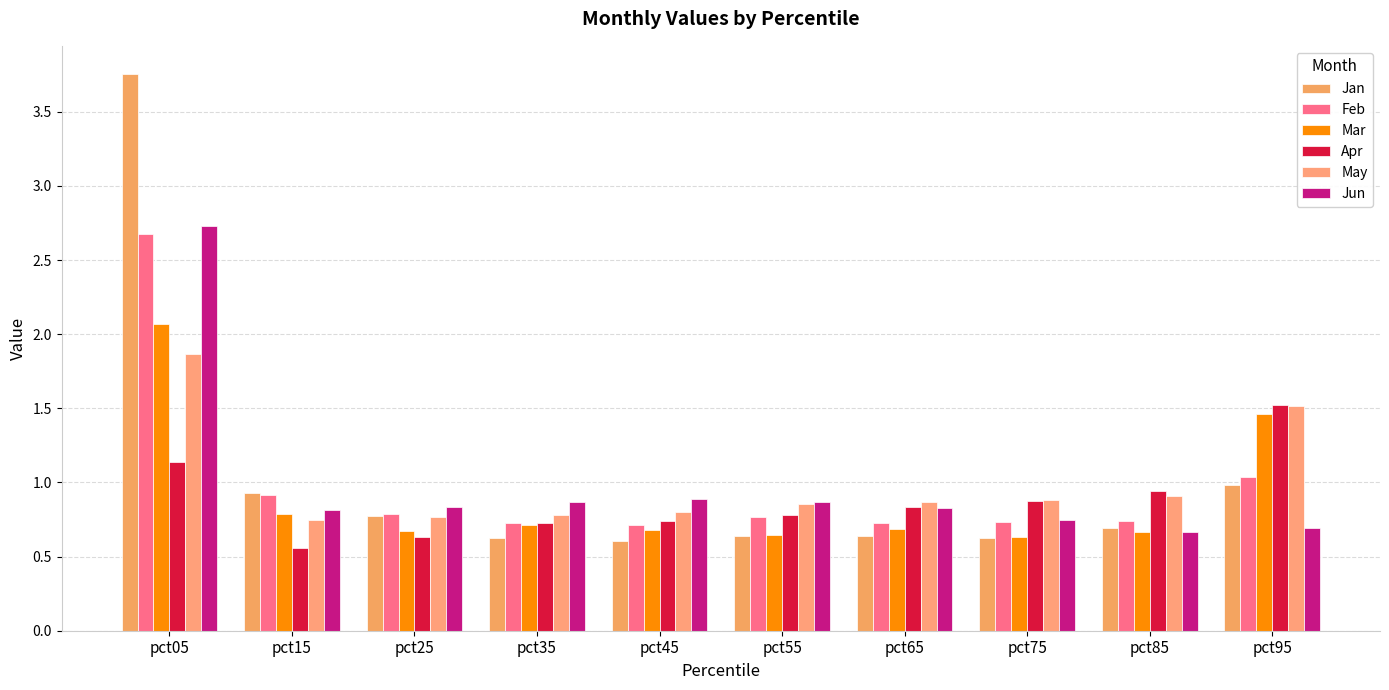

How many bars are there in each group?

6